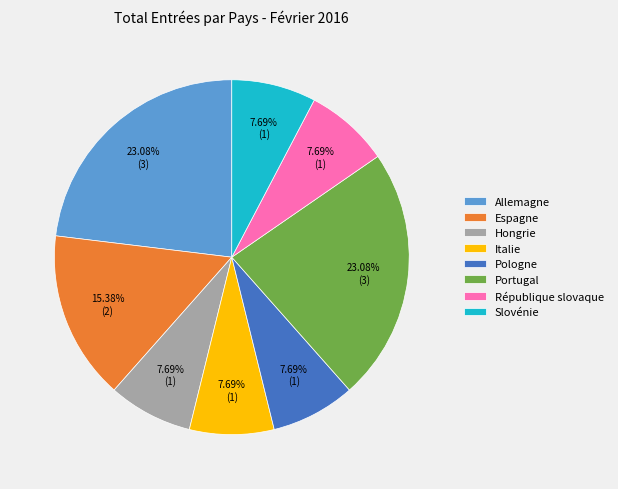

To the nearest percent, what is the difference between the largest and smallest slice percentages?

15%